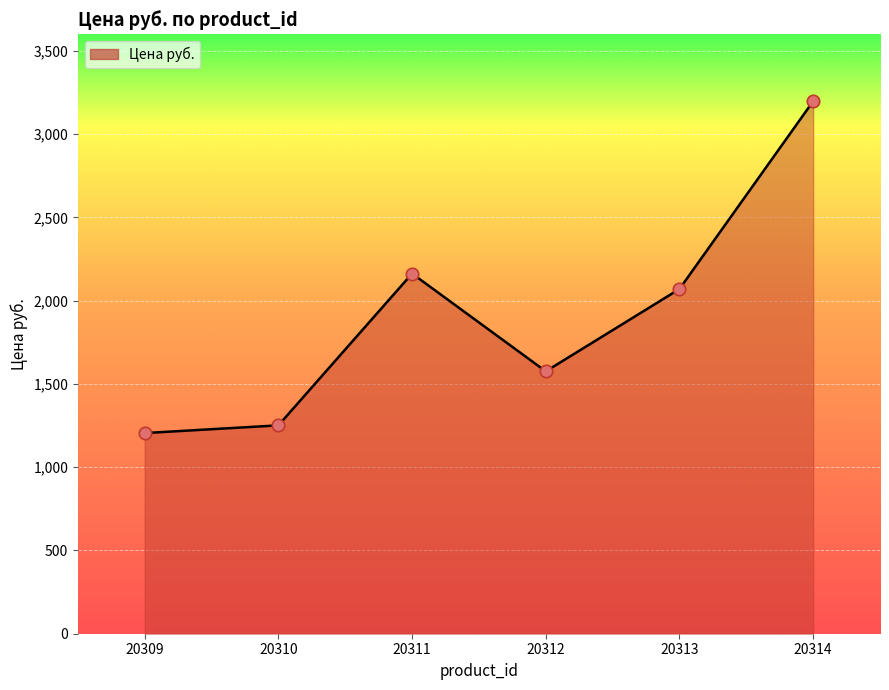

What is the change in value from 20311 to 20313?

-92.7